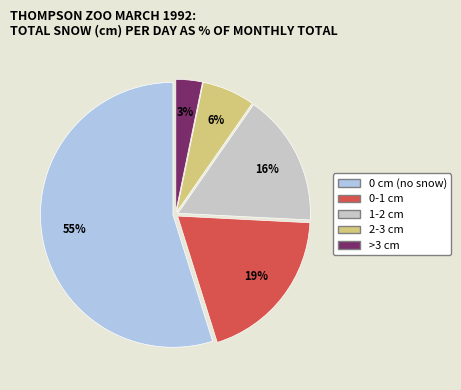

To the nearest percent, what is the average slice percentage?

20%